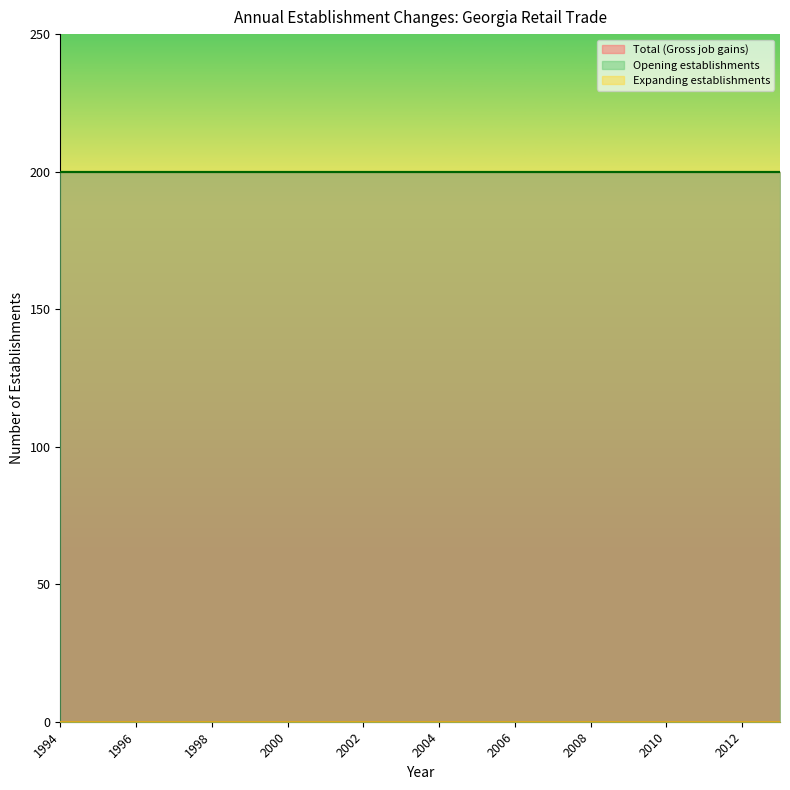

Which series has the largest total across all categories?

Total (Gross job gains)